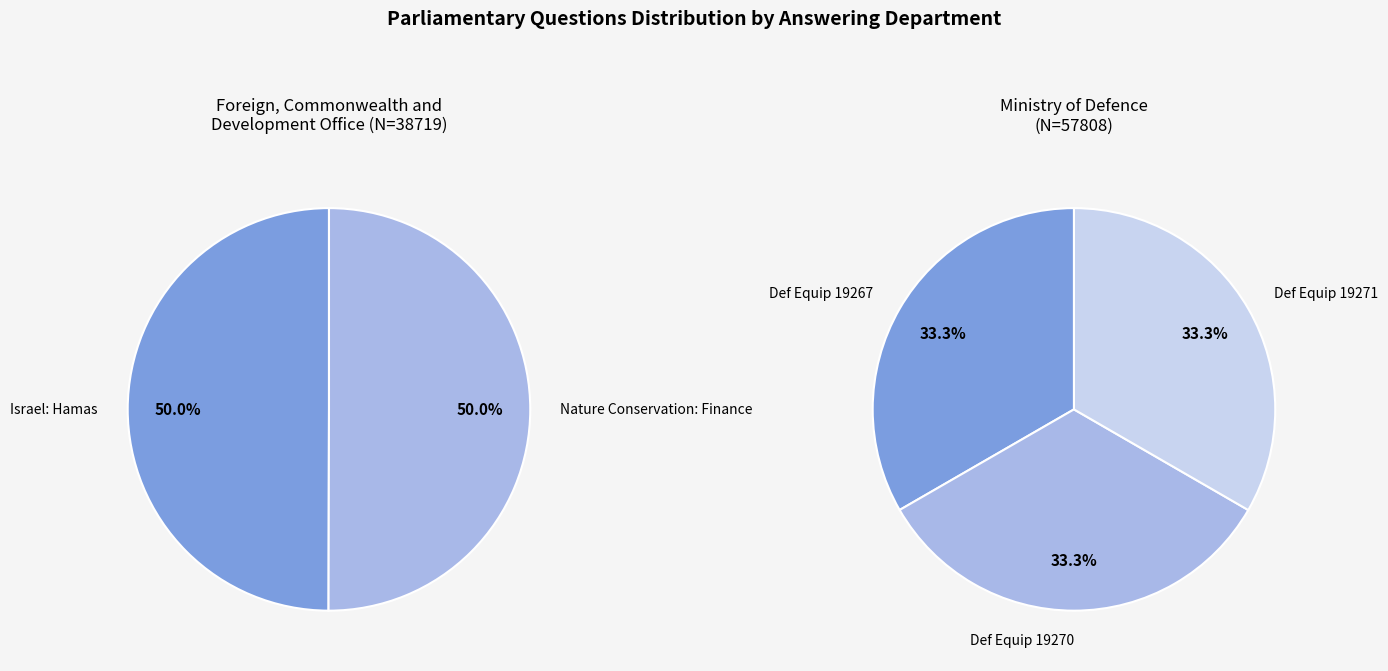

Does 1 represent more than half of the total?

No